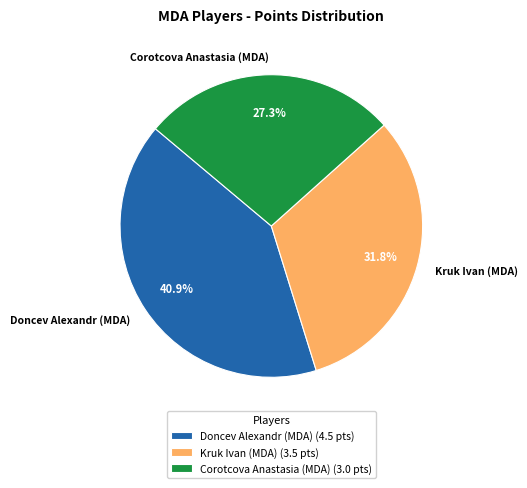

To the nearest percent, what is the combined percentage of Corotcova Anastasia (MDA) and Kruk Ivan (MDA)?

59%